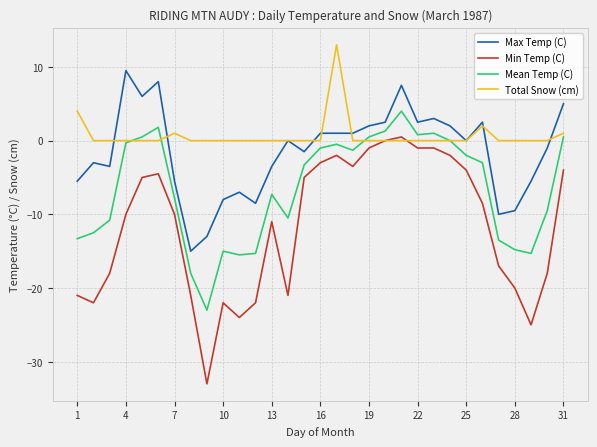

What is the highest value of the Mean Temp (C) series?

4.0